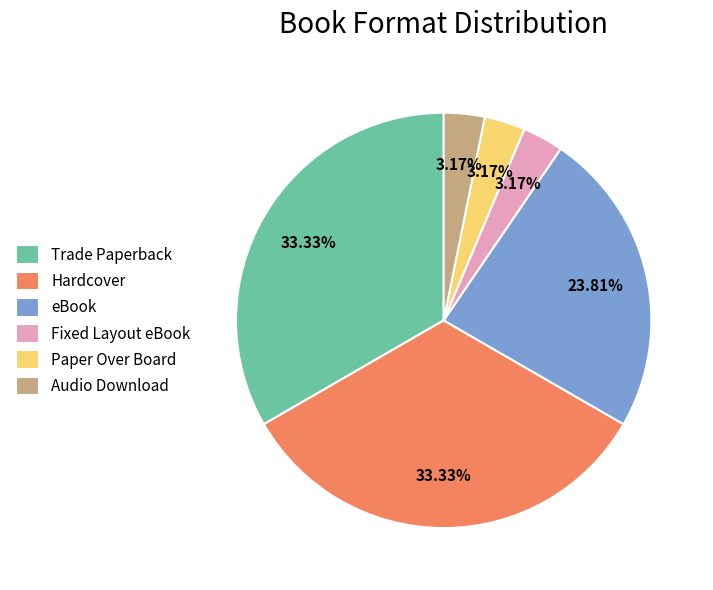

True or false: Audio Download accounts for 3% of the total.

True